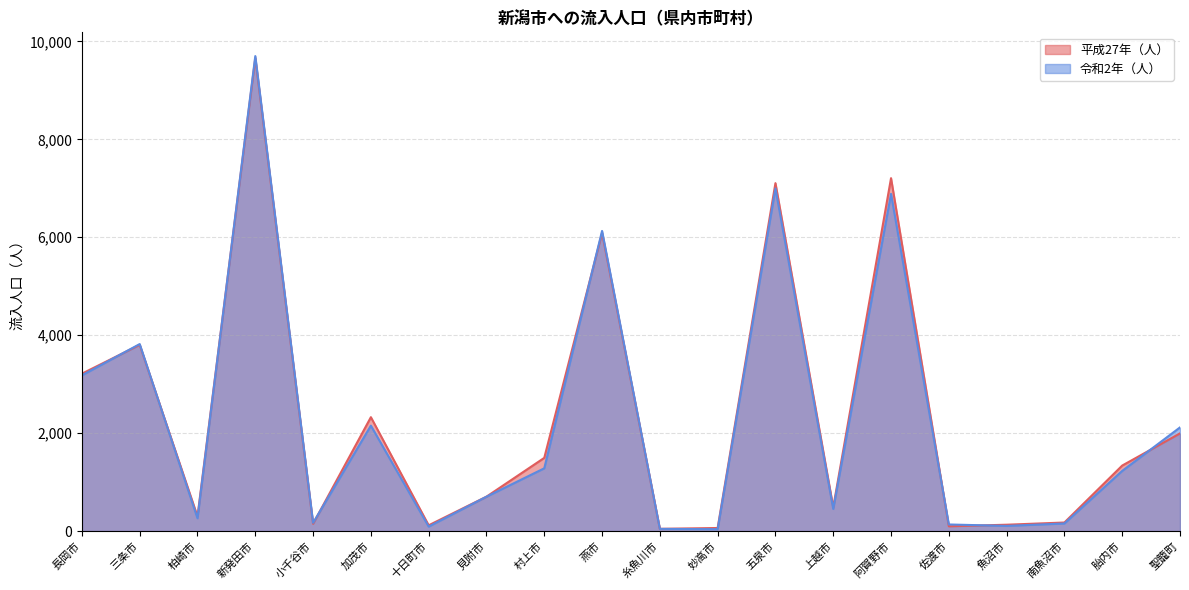

Where do 令和2年（人） and 平成27年（人） first cross each other?

長岡市 and 三条市